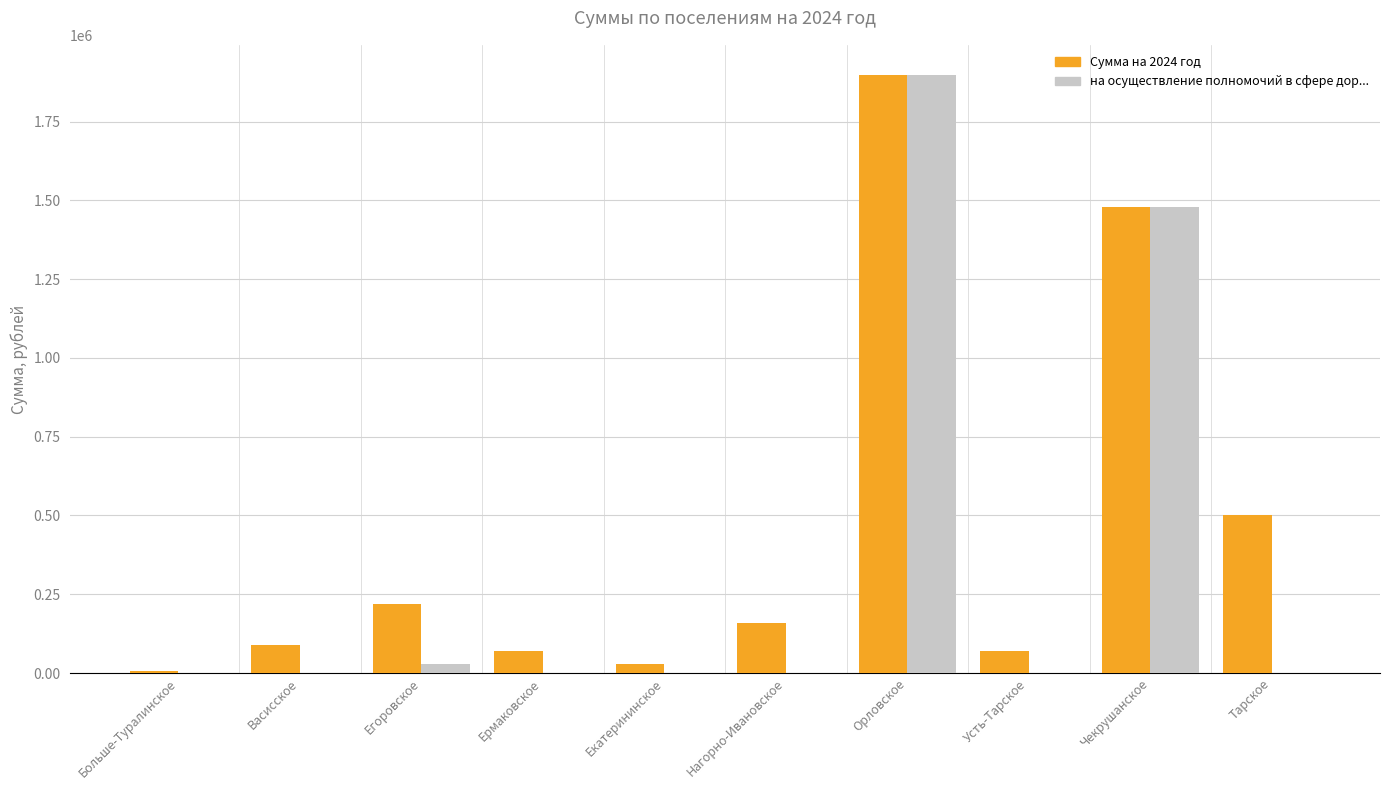

True or false: на осуществление полномочий в сфере дор... has a value of -1042885.9 at Больше-Туралинское.

False